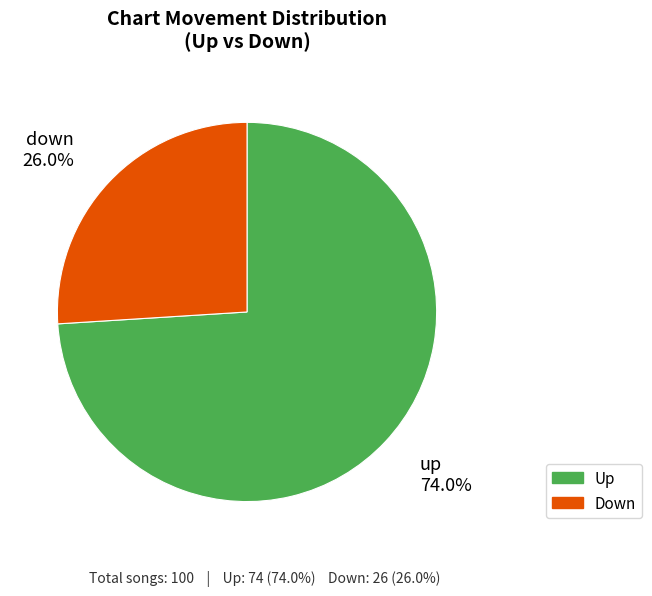

Is there a majority slice in this chart?

Yes